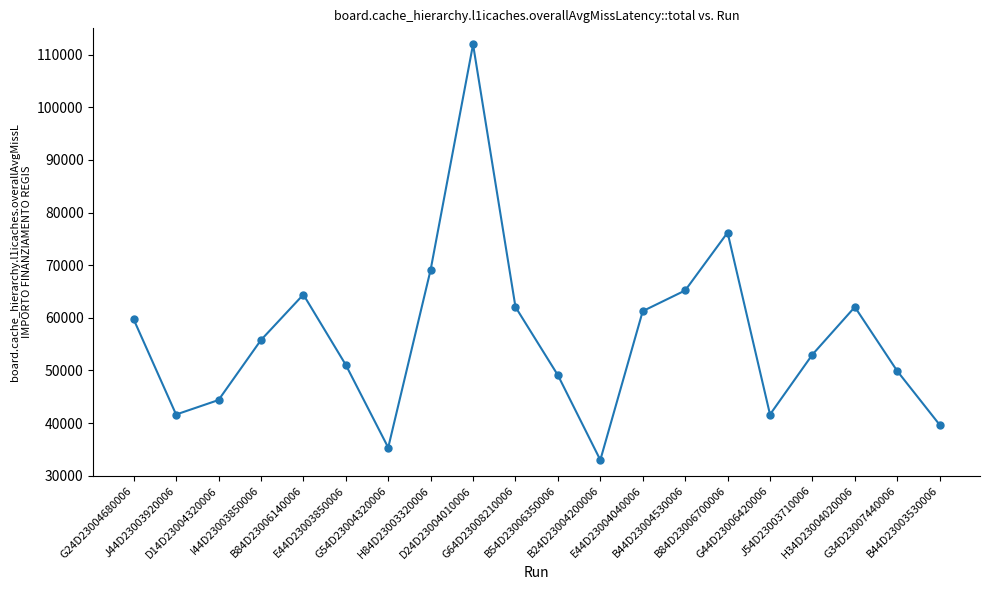

How many series are shown in this chart?

1